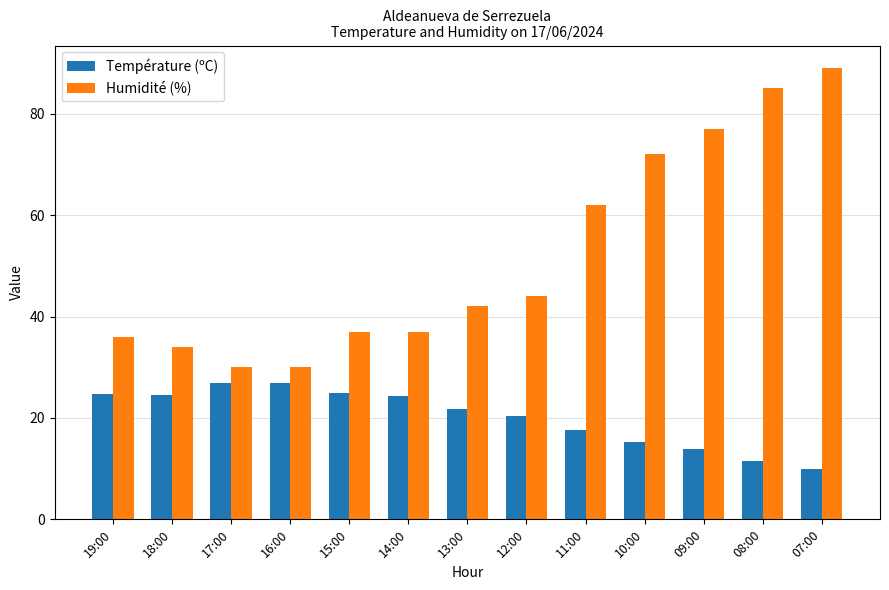

List the series in order of their overall mean, highest first.

Humidité (%), Température (ºC)